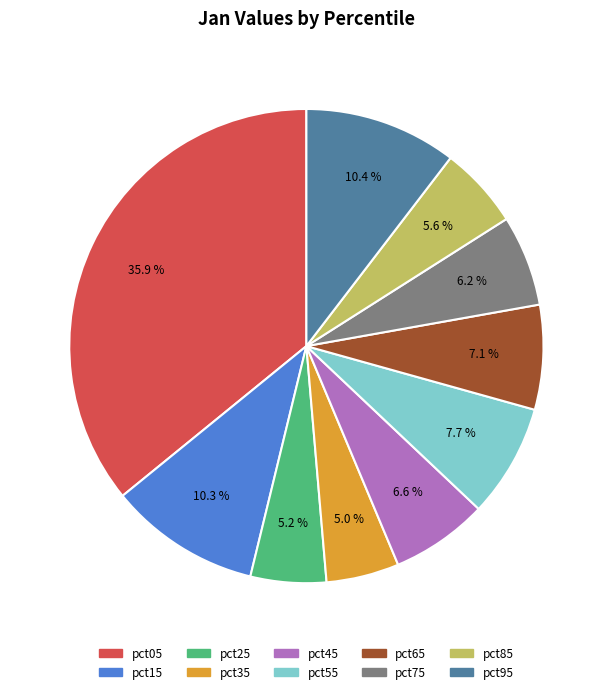

What percentage is the pct85 slice, to the nearest percent?

6%